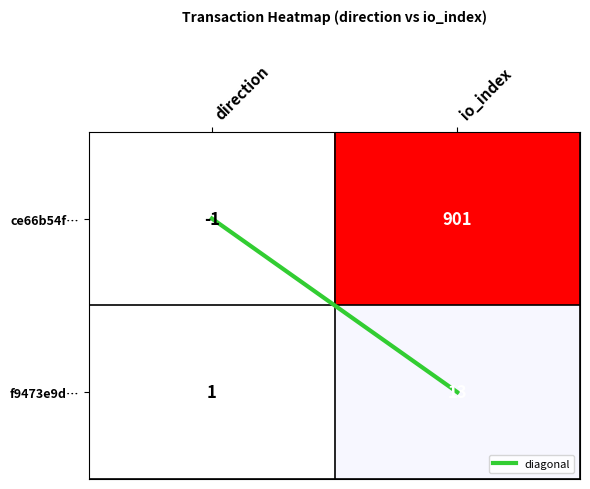

List the series in order of their peak value, highest first.

ce66b54f…, f9473e9d…